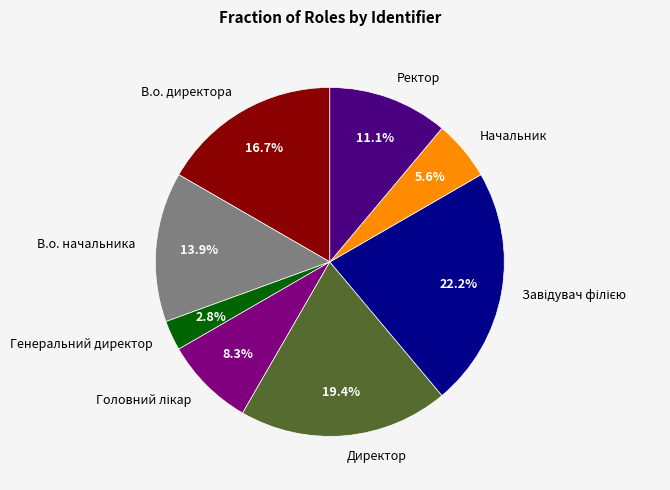

To the nearest percent, what portion does Ректор represent?

11%